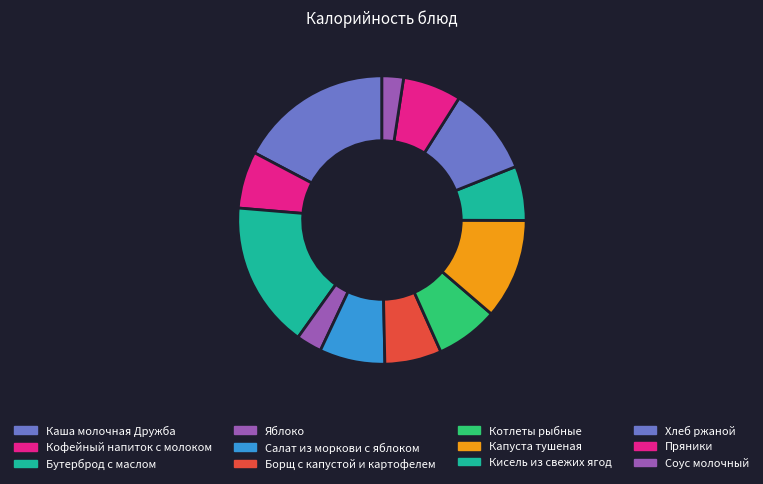

To the nearest percent, what portion does Кофейный напиток с молоком represent?

6%